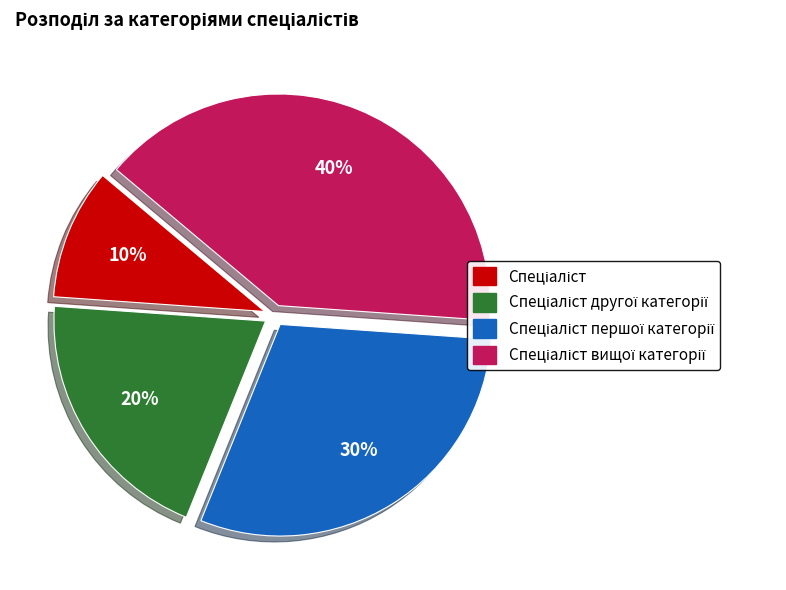

To the nearest percent, what is the average slice percentage?

25%